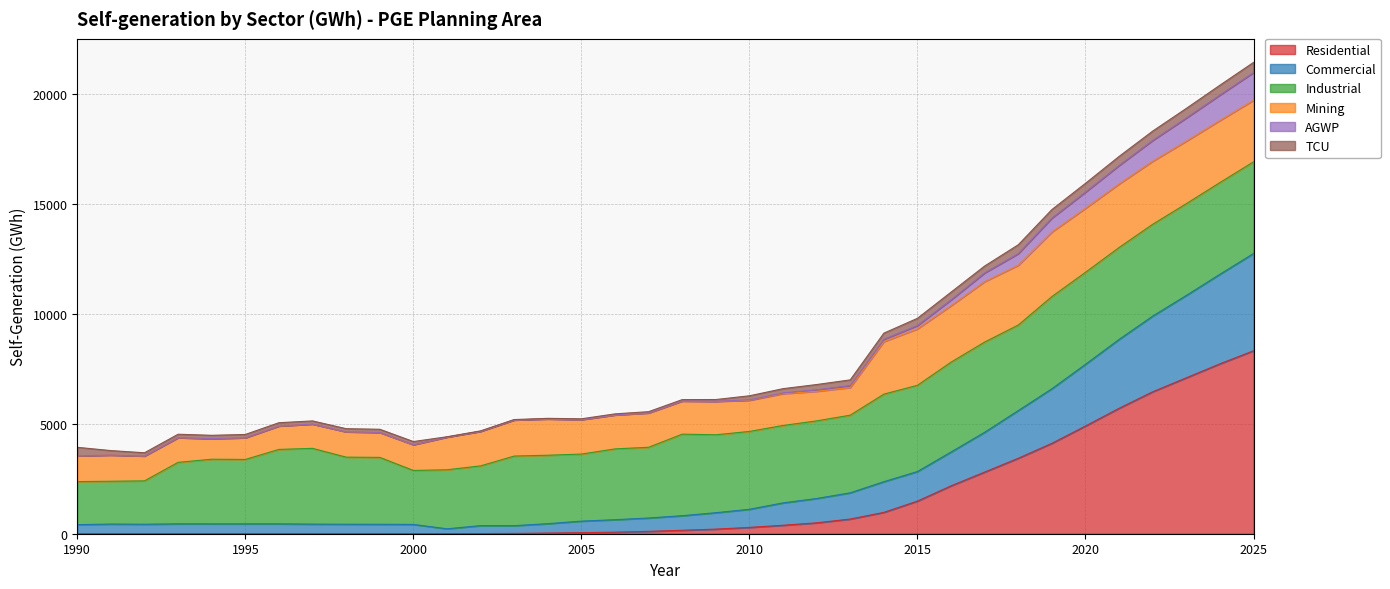

The Commercial series shows 144.3 at 1992. True or false?

False